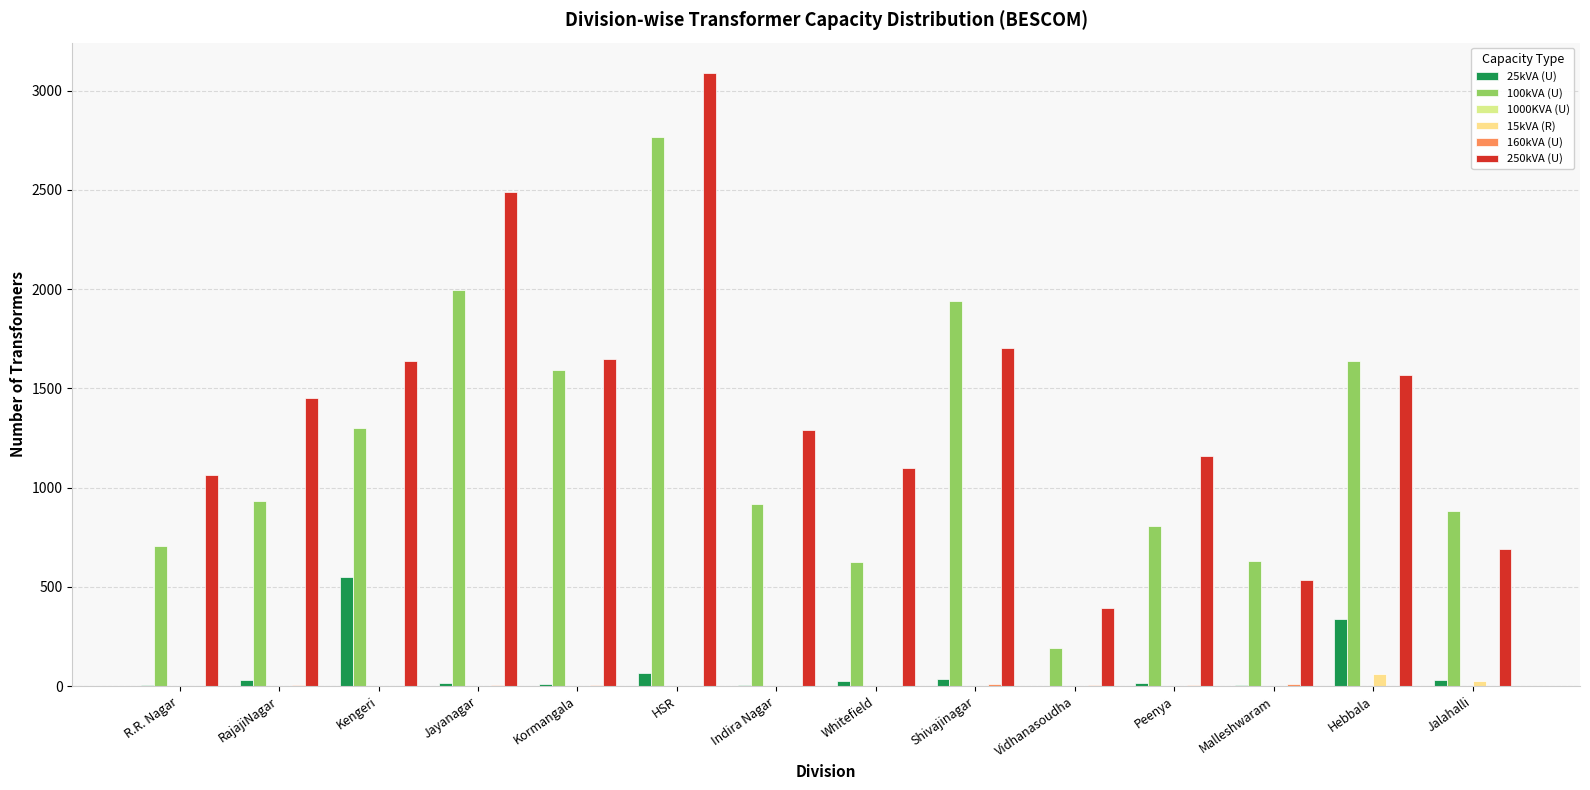

How many categories are shown in the chart?

14